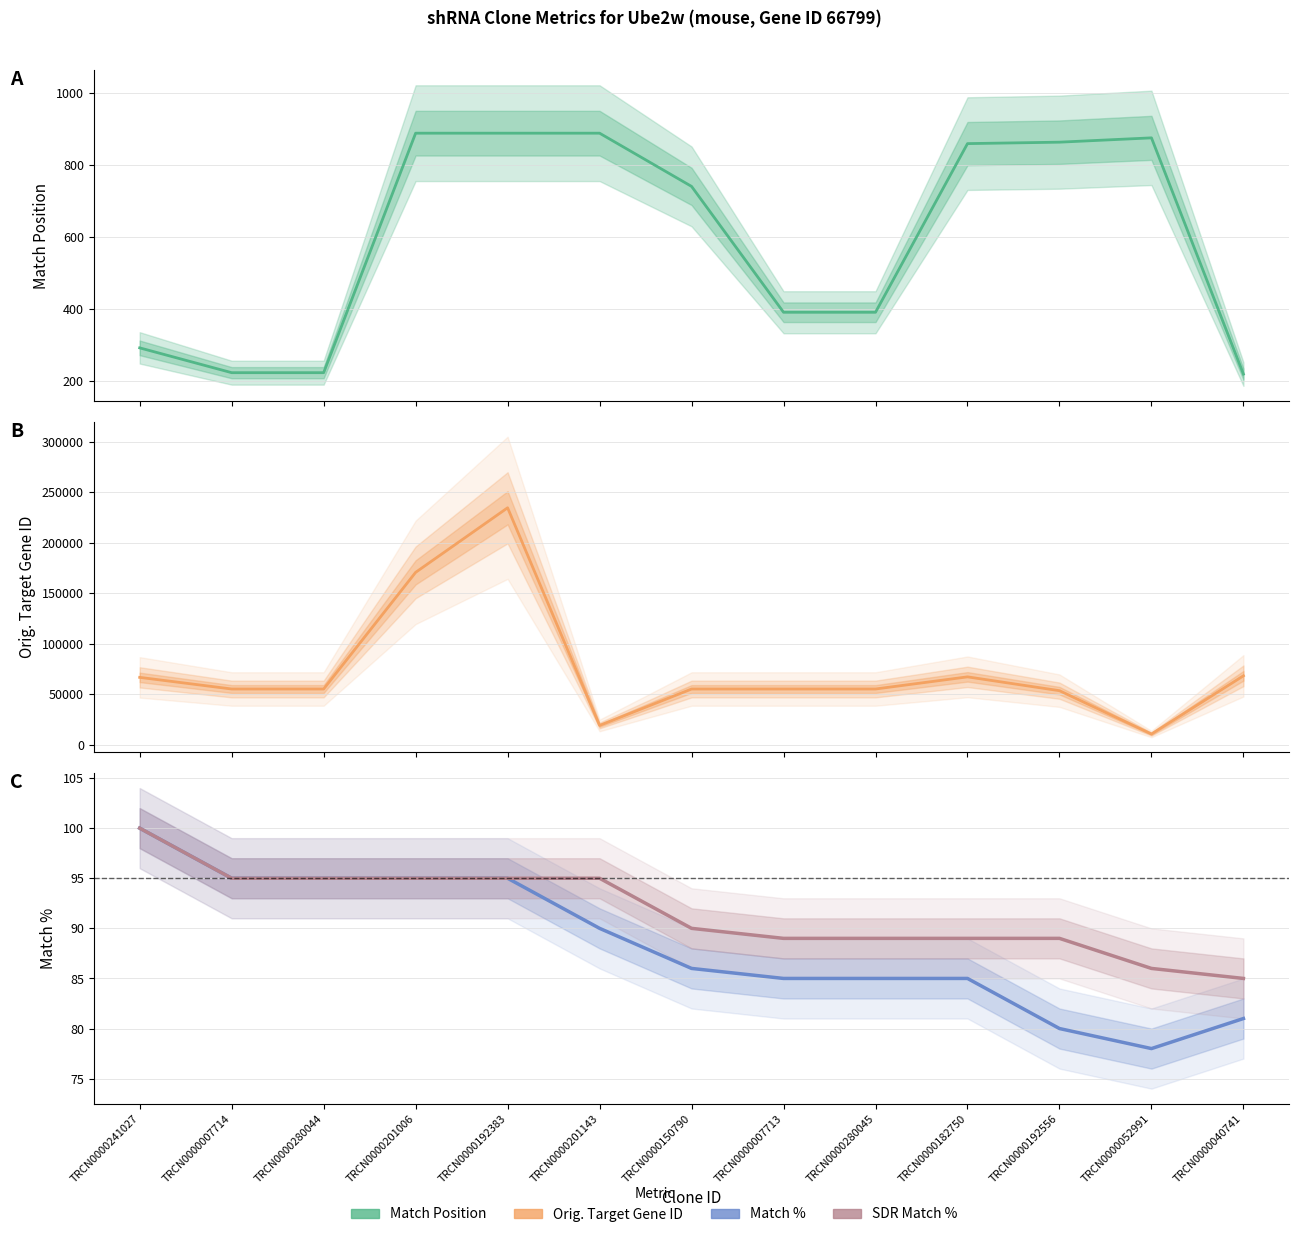

What is the difference between the second highest and second lowest values in the Orig. Target Gene ID series?

151557